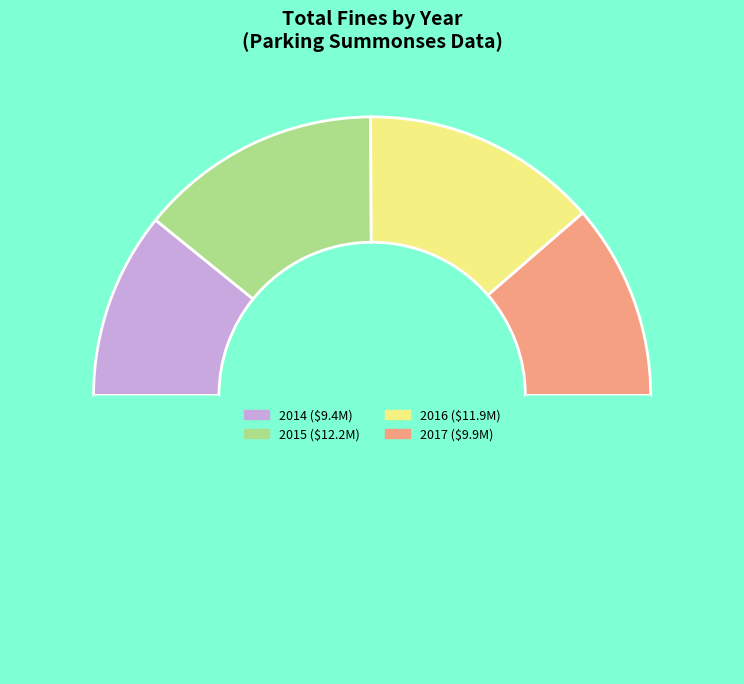

Count the number of slices in the pie.

5